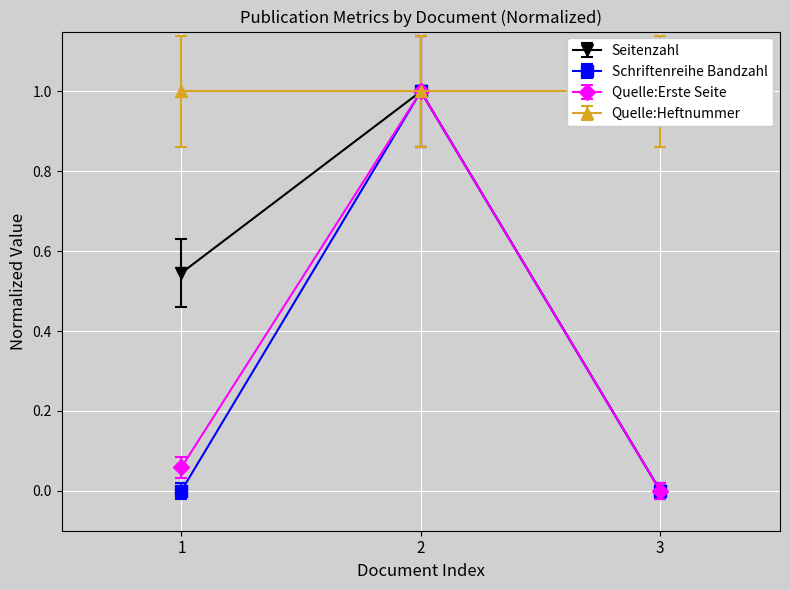

Does the chart display data point markers on the line(s)?

Yes